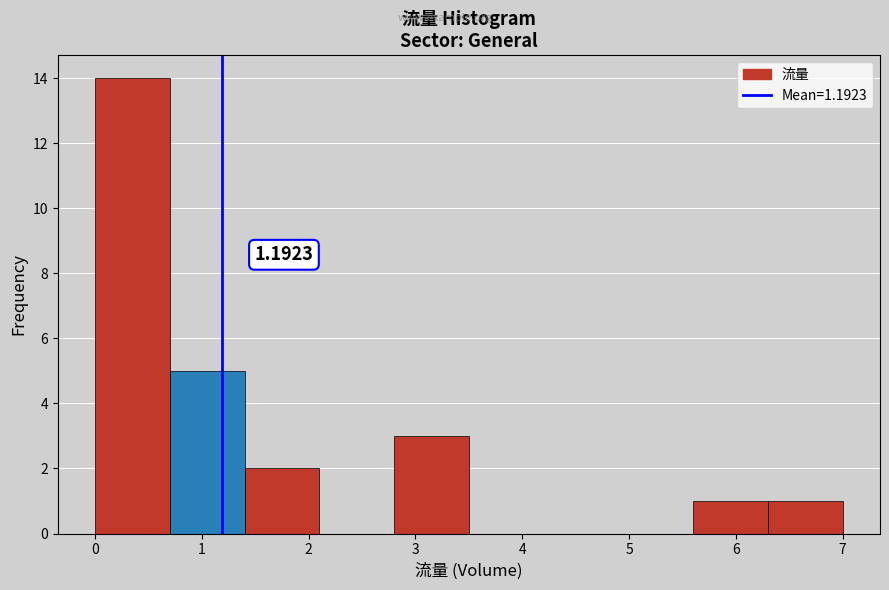

Which range on the x-axis has the tallest bar?

0.0 to 0.7